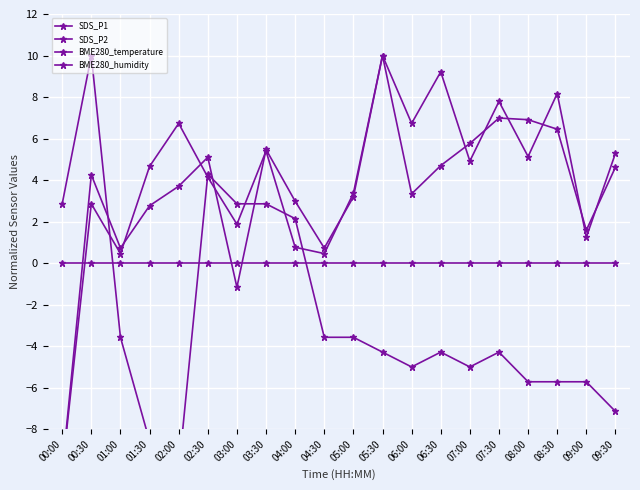

Where is SDS_P1 nearest to the value 0?

01:00